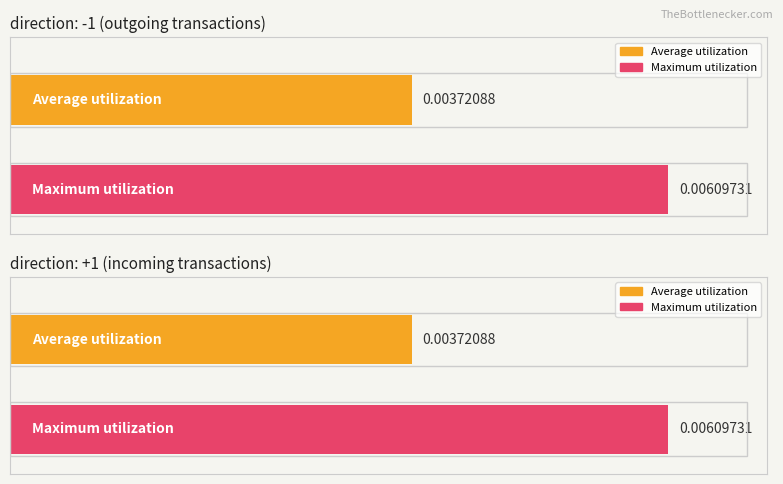

True or false: Maximum utilization has a value of 1.5 at 9.

False